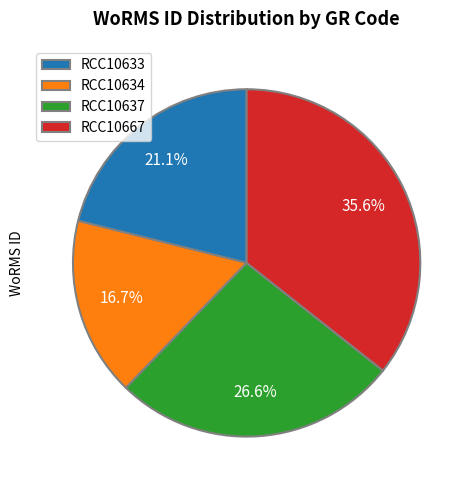

Does RCC10667 account for over 50% of the chart?

No